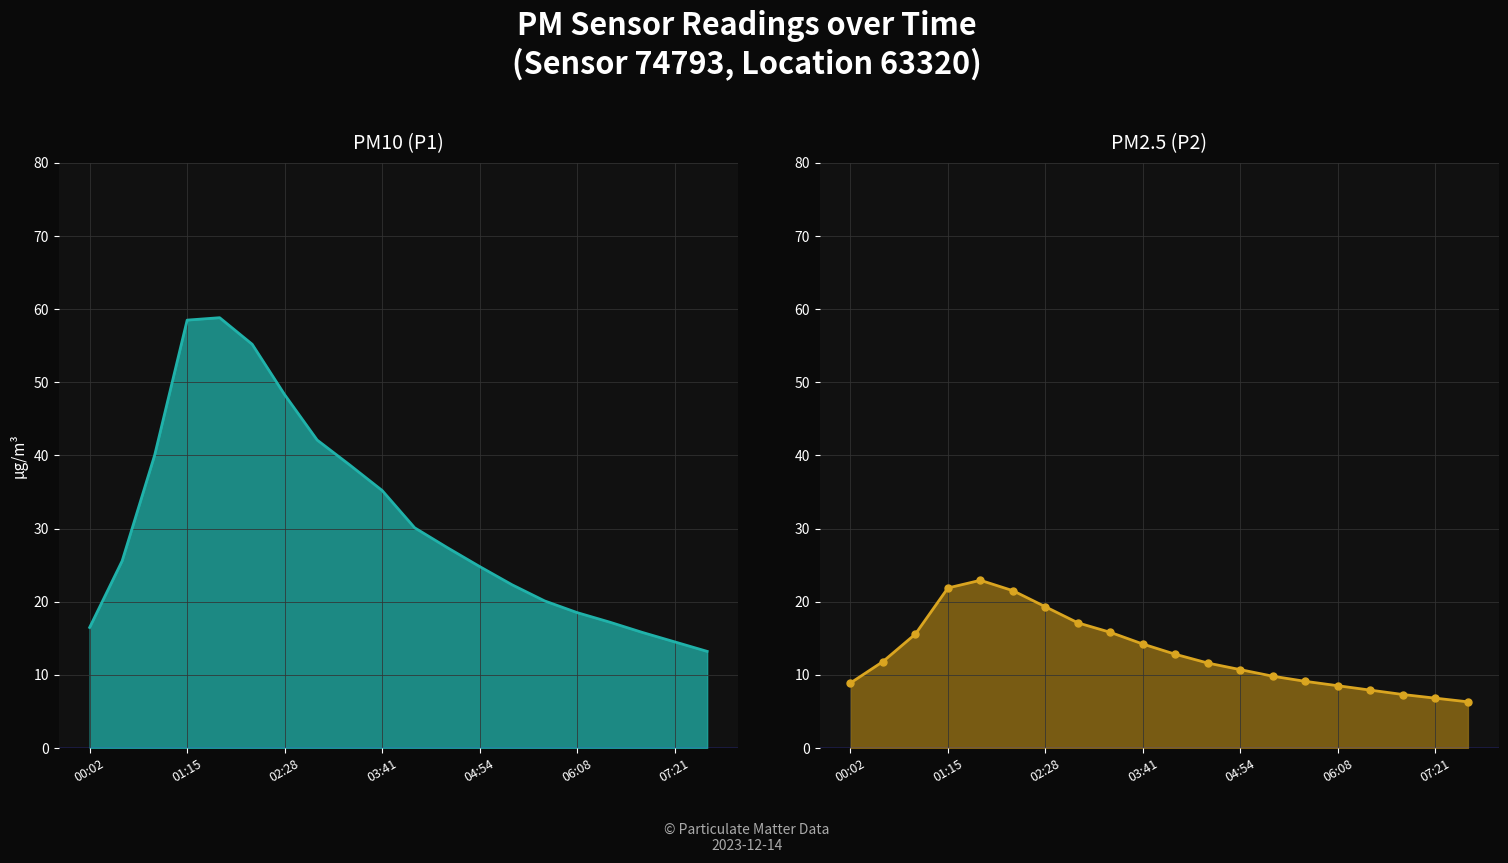

True or false: P1 and P2 intersect in this chart.

False